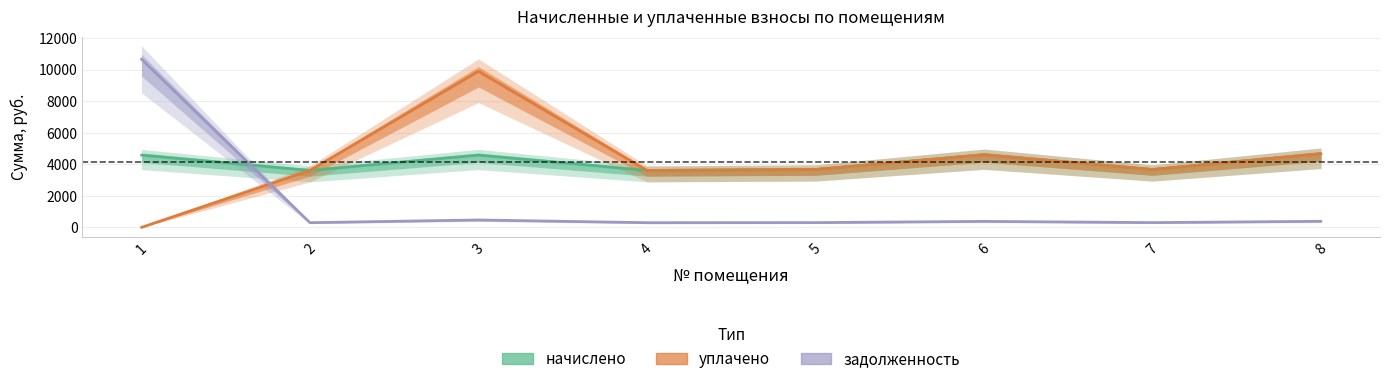

Which has a higher value, 4 or 6?

6